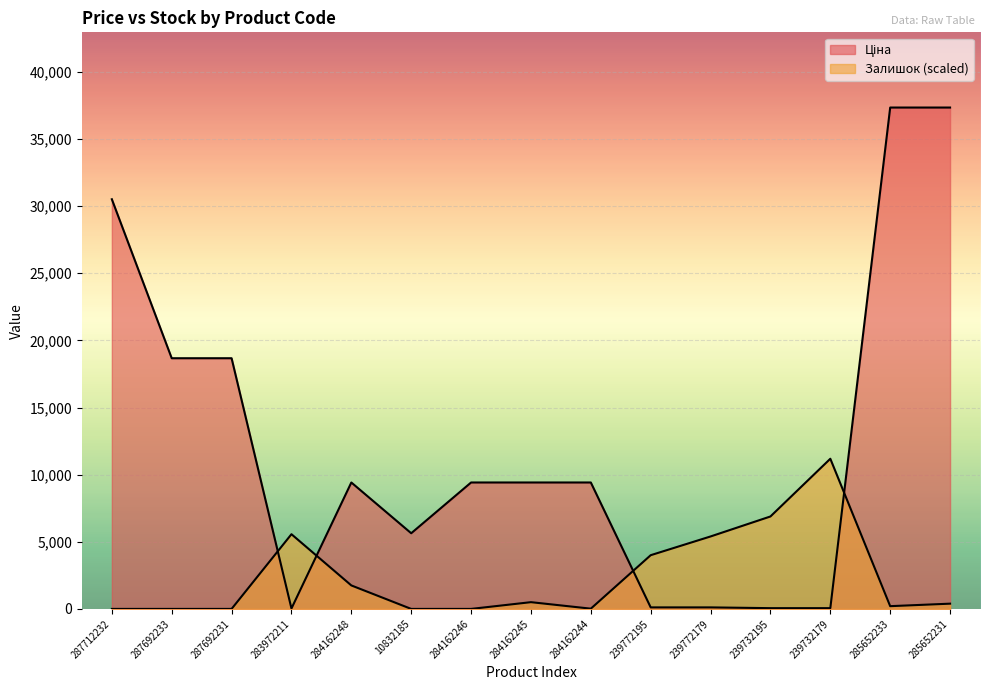

What is the value of the Ціна point at the 1st from the left?

30512.3